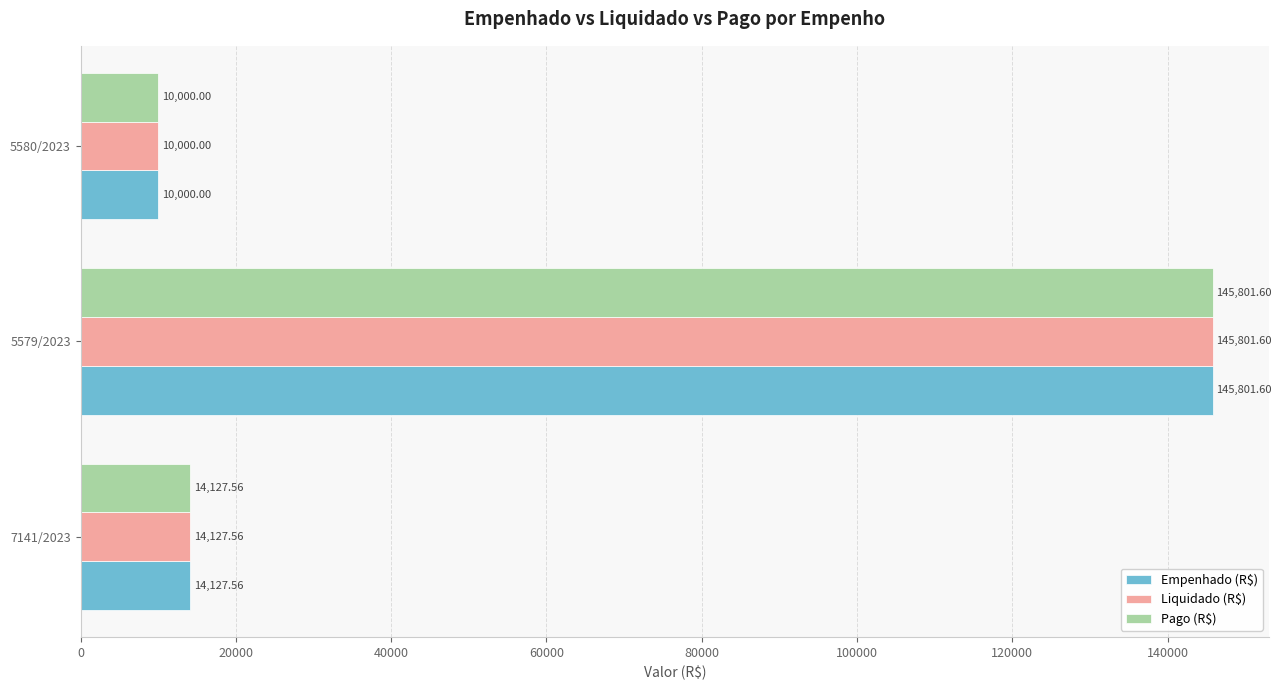

How many values in the Empenhado (R$) series are below 14127?

1